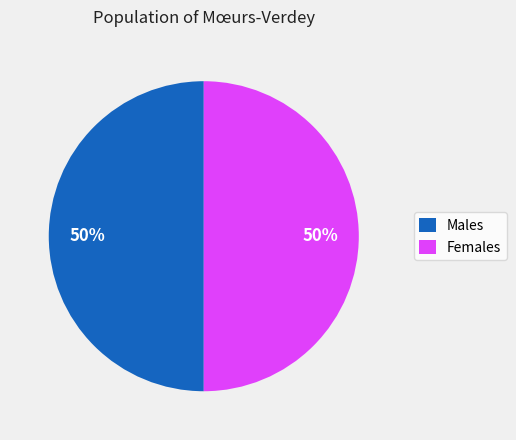

The Males slice represents 50% of the pie. True or false?

True